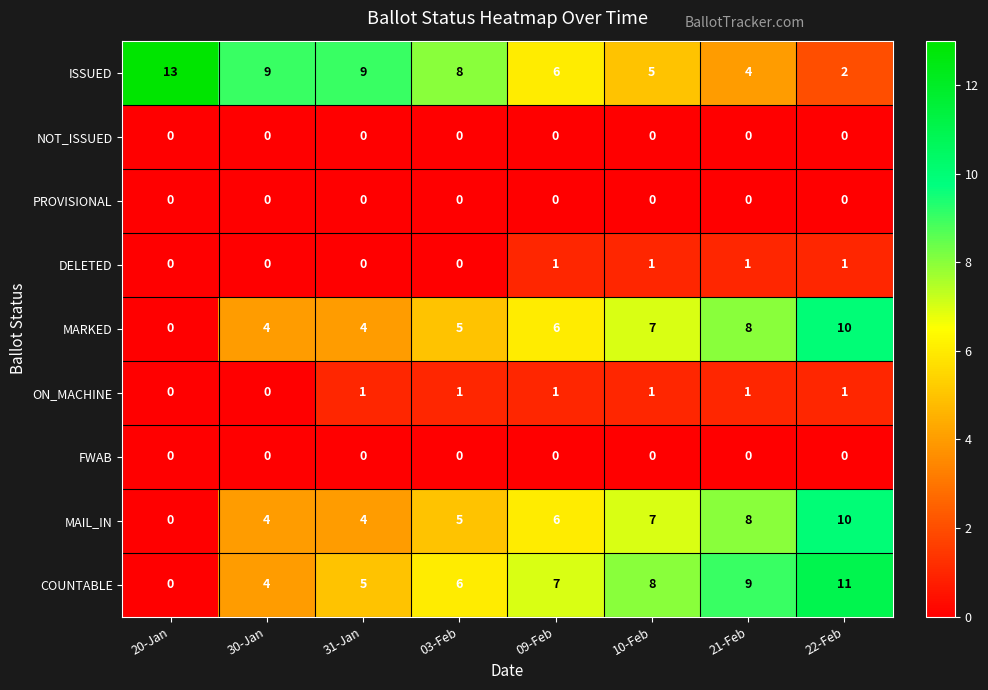

True or false: ON_MACHINE has a value of 2 at 03-Feb.

False